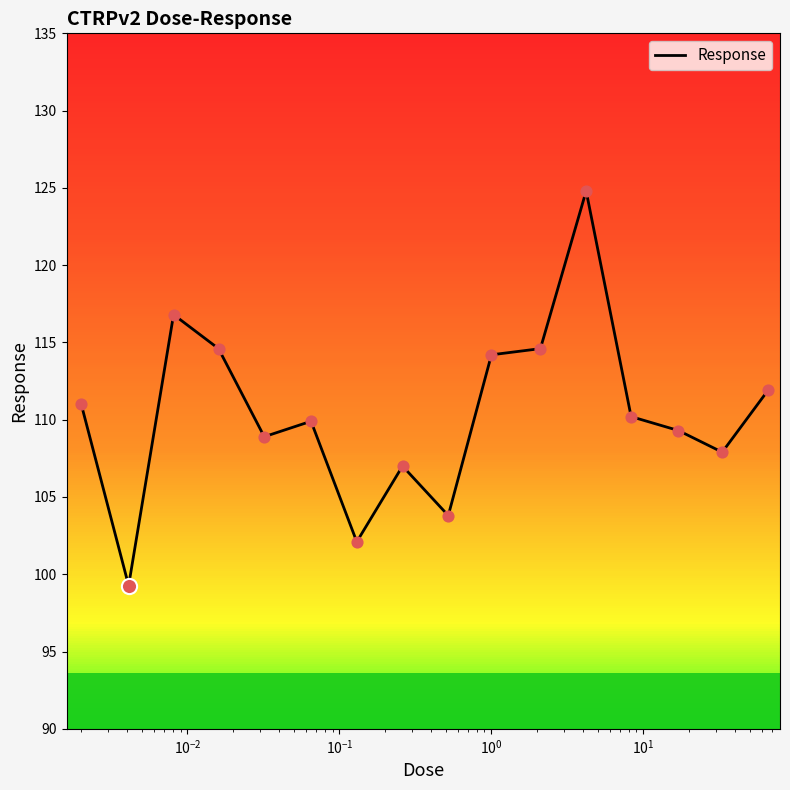

What is the smallest value displayed?

99.3